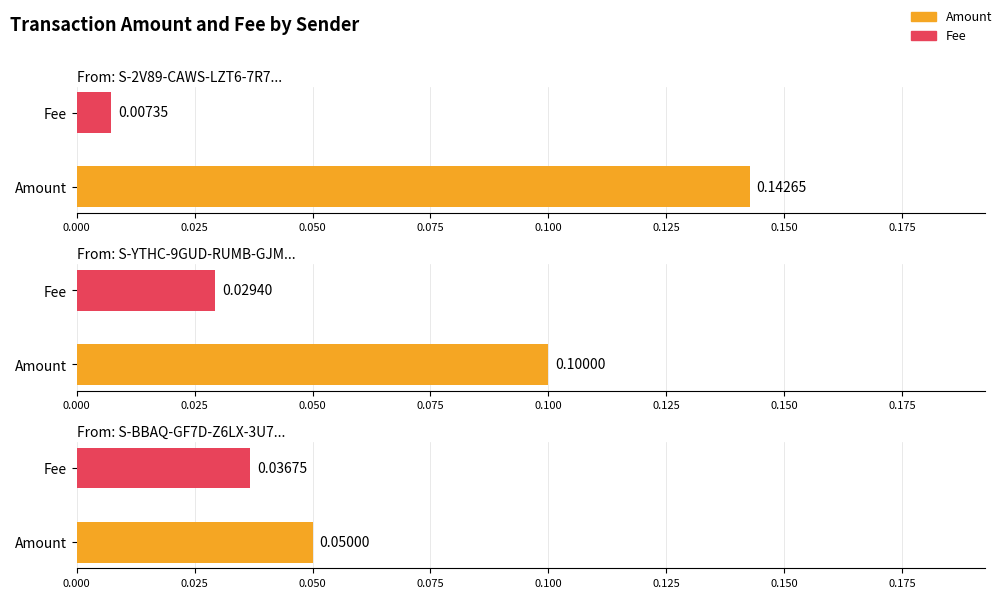

What are all the series names shown in the legend?

Amount, Fee